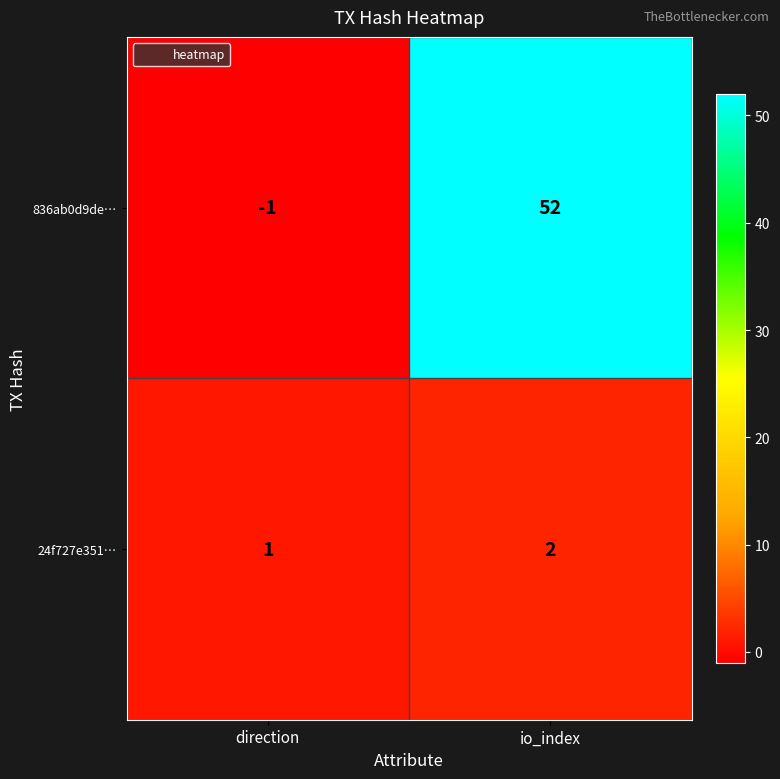

What is the total value across all series at io_index?

54